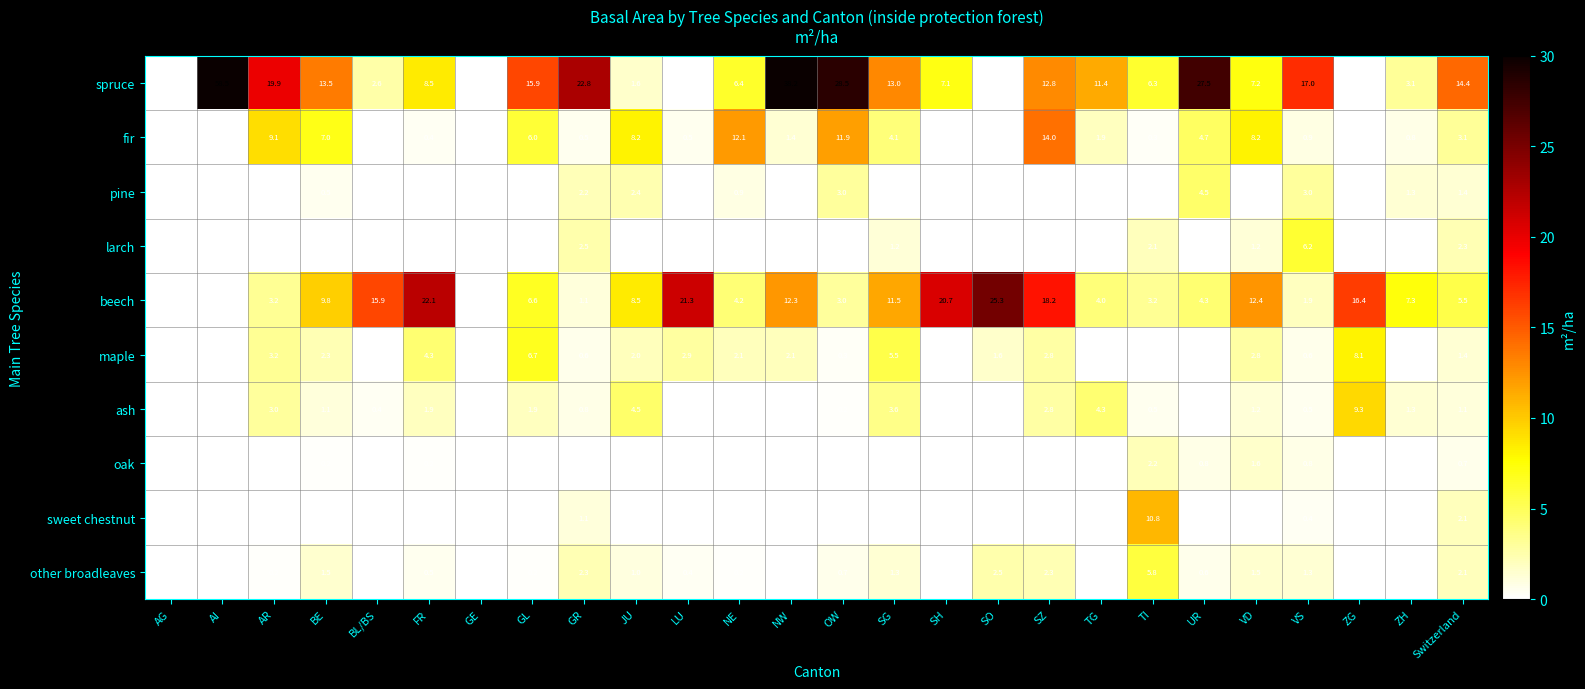

The value of spruce at ZH is 3.1. True or false?

True